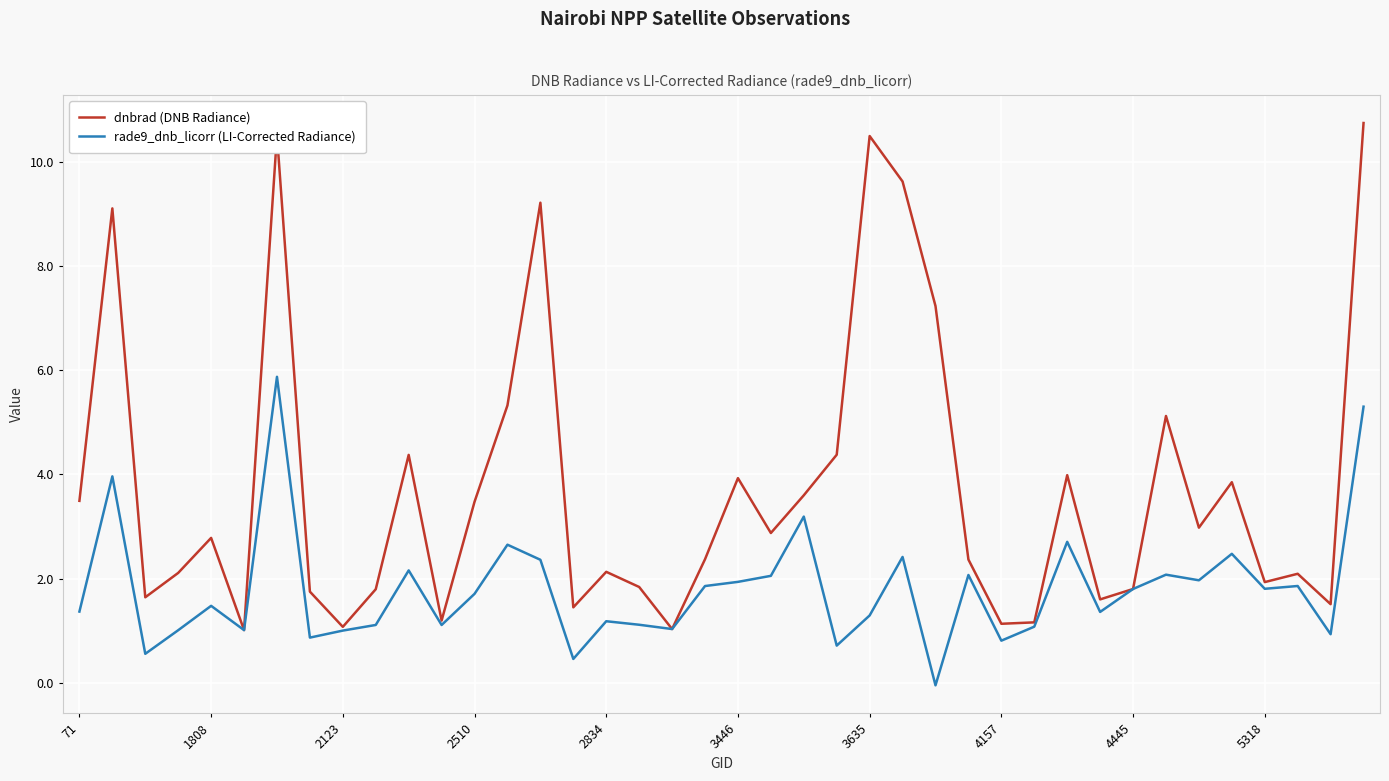

True or false: rade9_dnb_licorr (LI-Corrected Radiance) has more than 0 points higher than both neighbors.

True